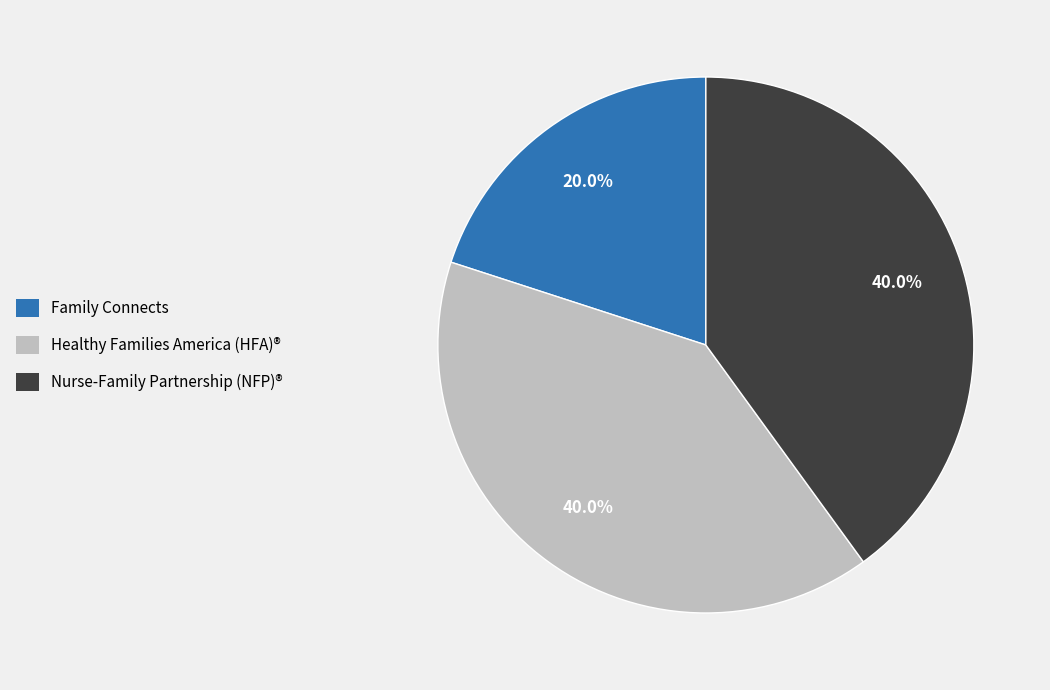

Does any single category account for the majority?

No